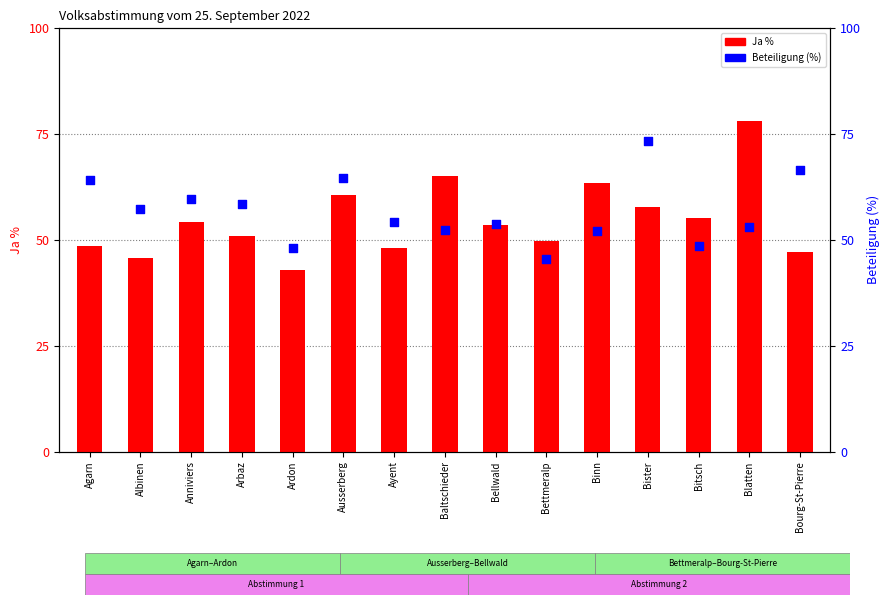

Which series reaches the minimum Y coordinate?

Ja %